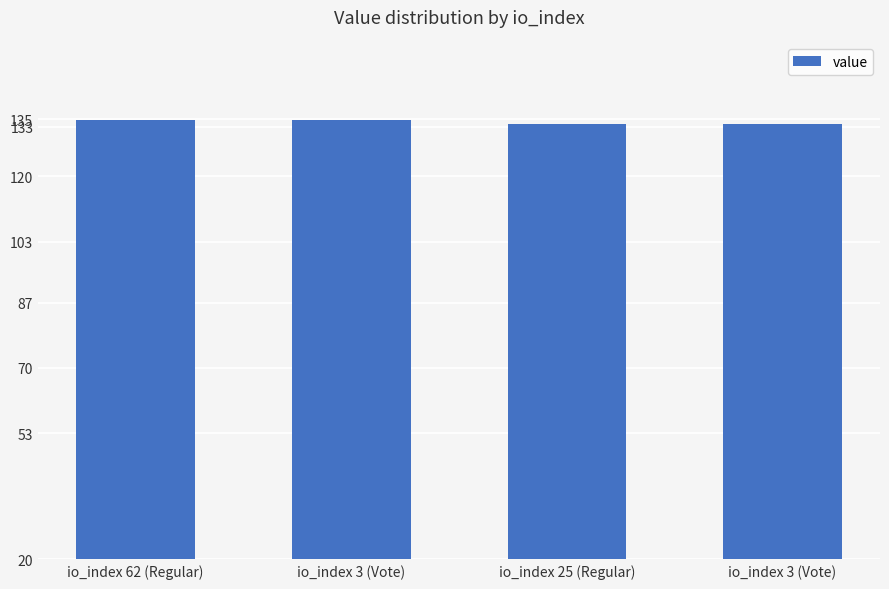

Which label corresponds to the smallest value in the chart?

io_index 25 (Regular)